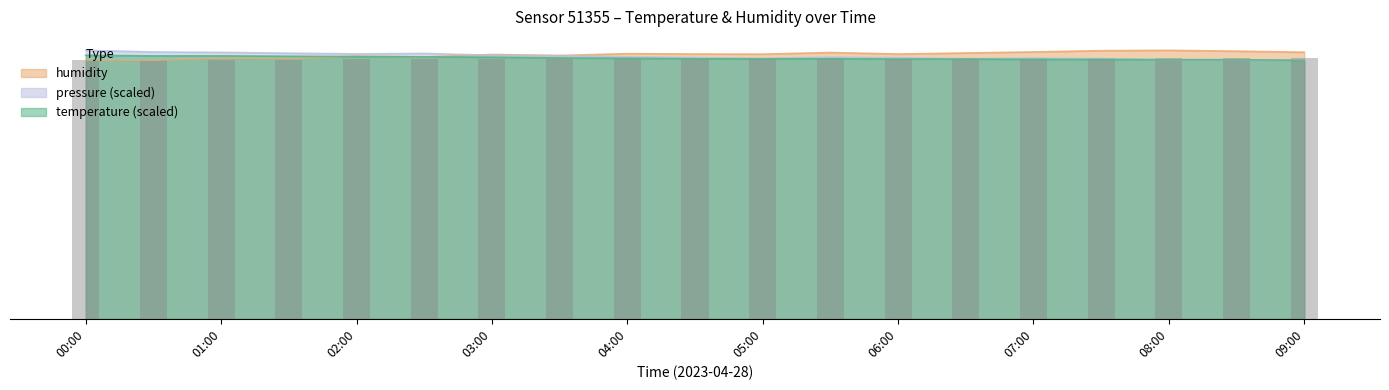

List the labels in order of temperature value, largest first.

00:00, 00:30, 01:00, 01:30, 02:00, 02:30, 03:00, 03:30, 04:00, 04:30, 05:30, 05:00, 06:00, 06:30, 07:00, 07:30, 08:00, 08:30, 09:00